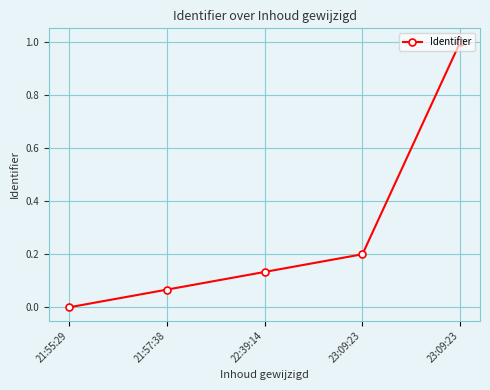

Is this an area chart (filled region under the line)?

No